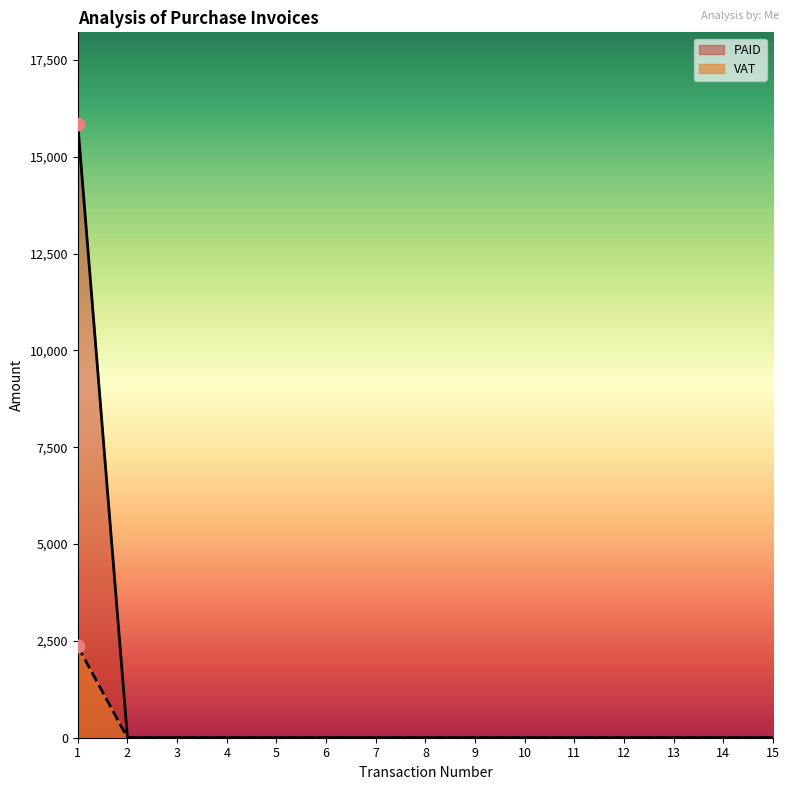

At how many categories does at least one series exceed 2882?

1